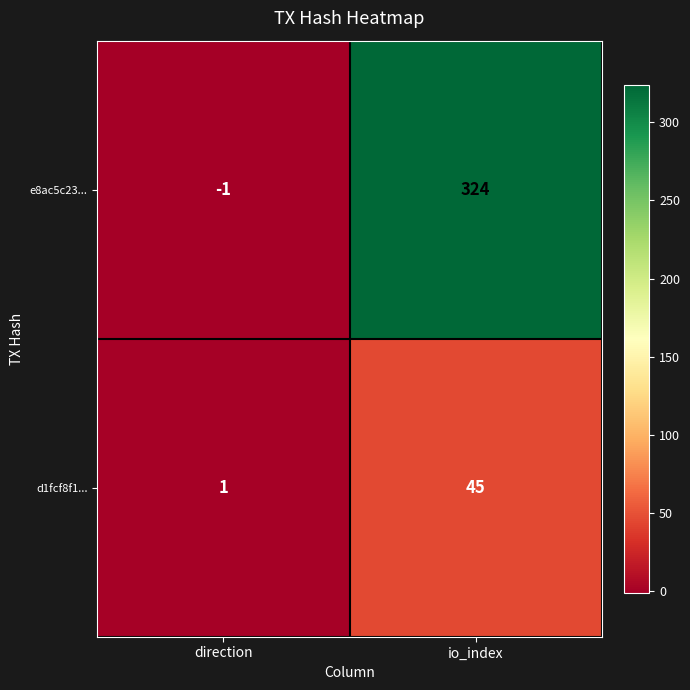

Which series has the widest spread of values?

e8ac5c23...